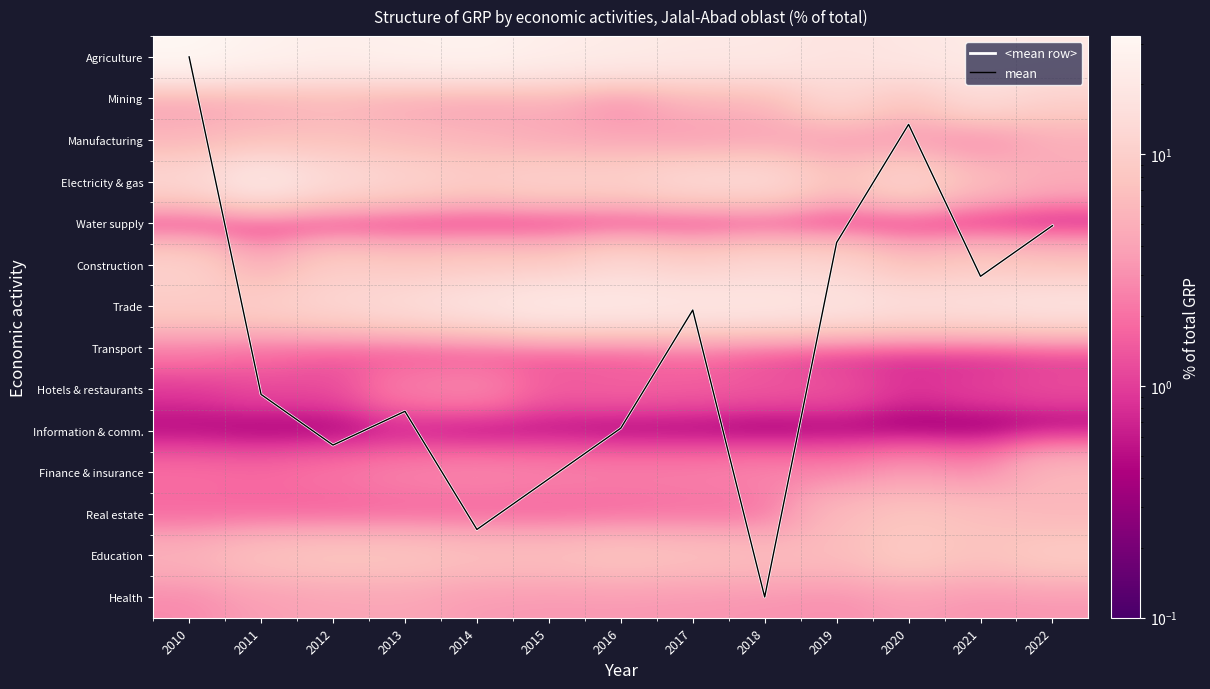

At how many categories does at least one series exceed 16?

13